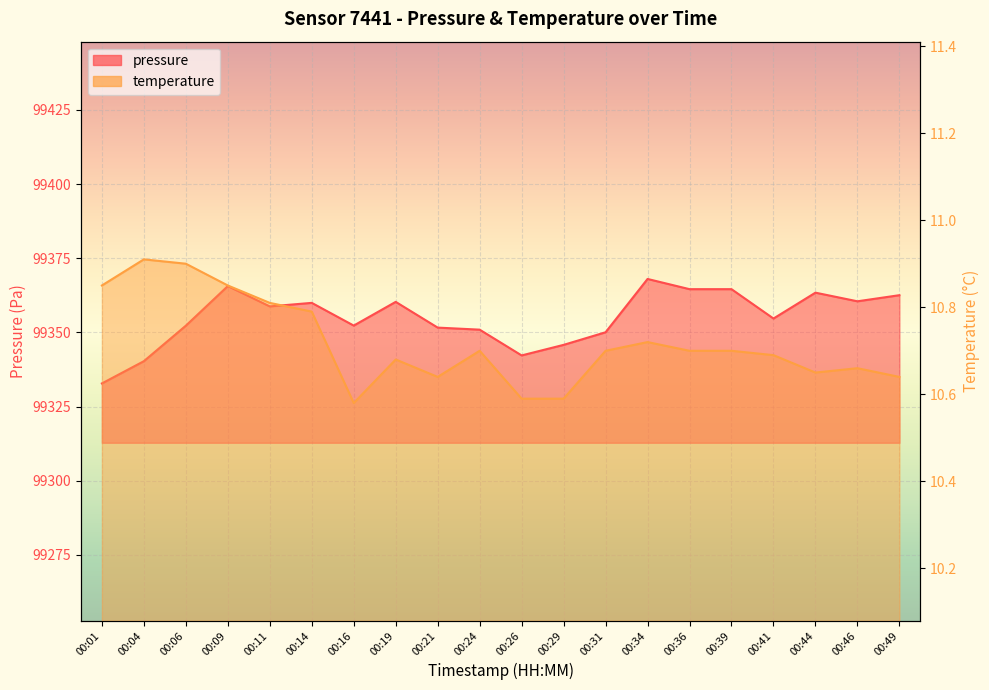

What is the total value across all series at 00:04?

99351.2